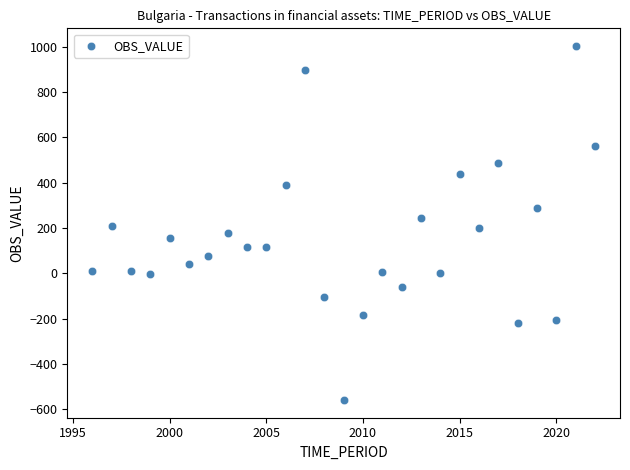

What is the range of Y values (max minus min)?

1564.2